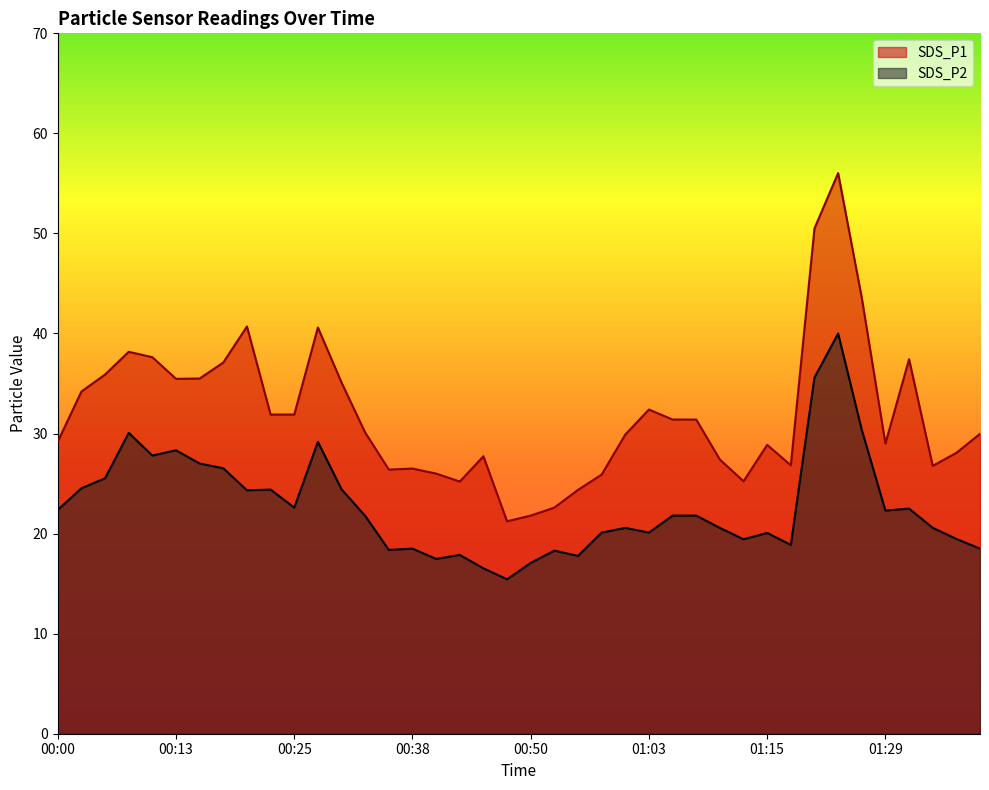

What value does the SDS_P2 series have at 00:23?

24.4